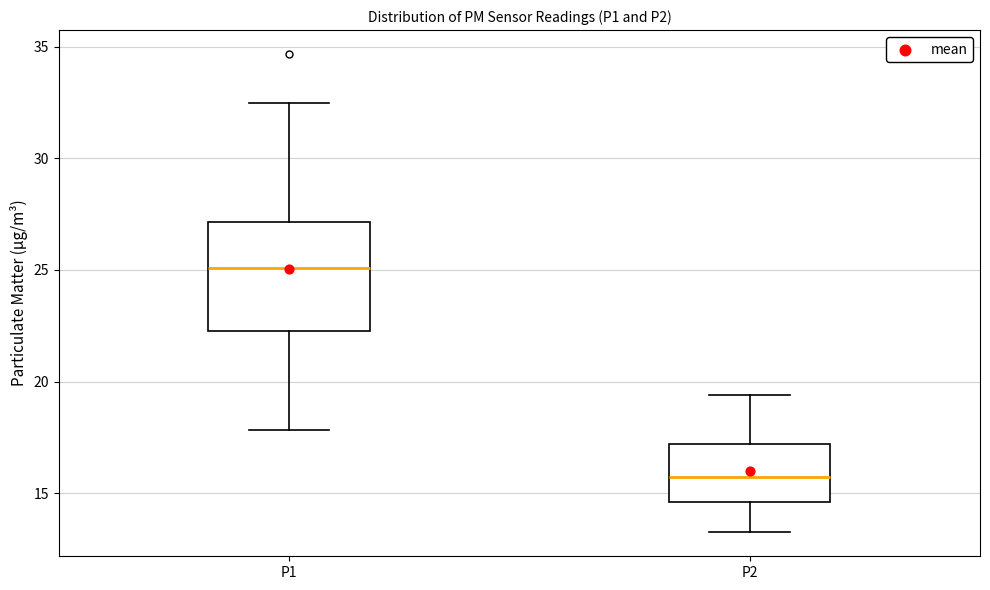

Which box has the lowest median line?

P2